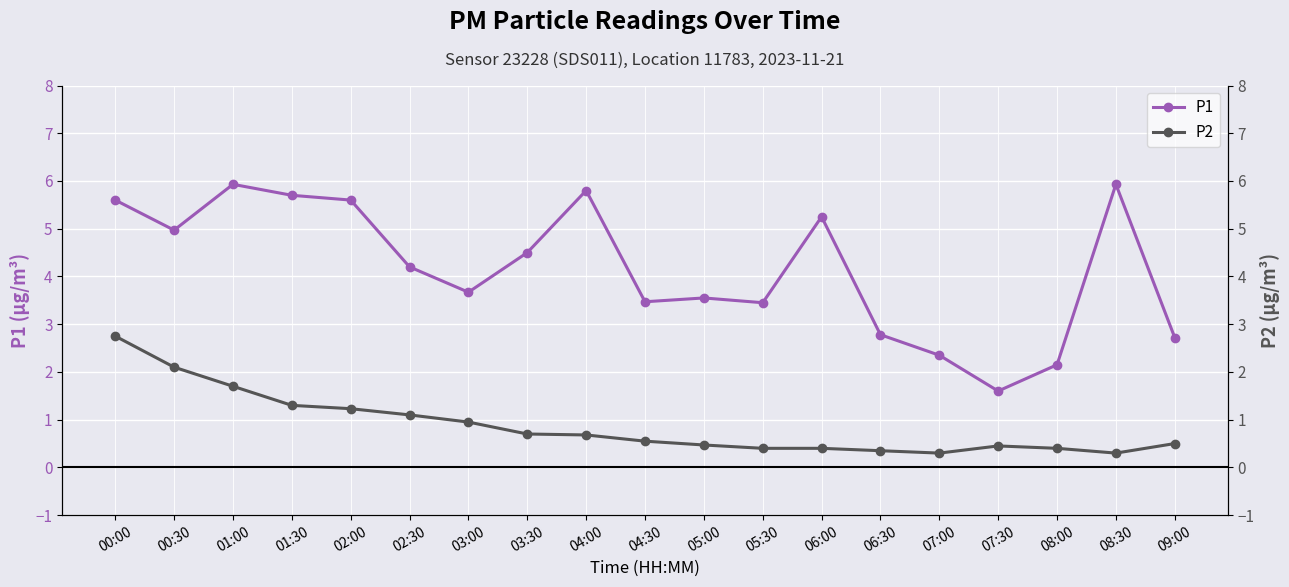

What is the label of the 19th point from the right?

00:00